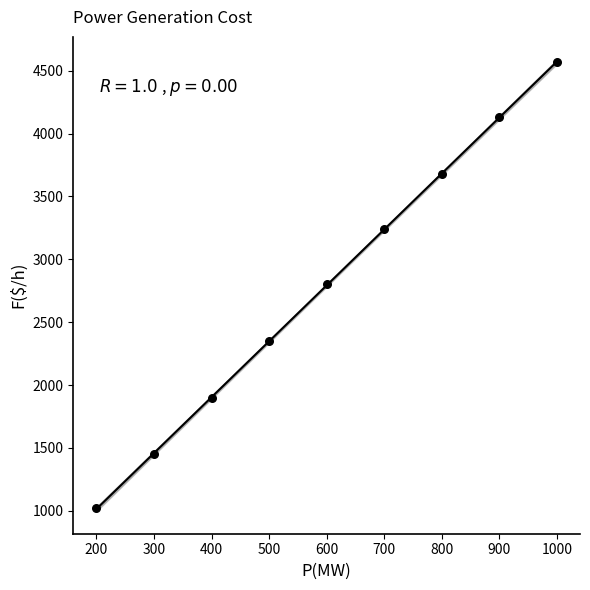

What is the range of X values (max minus min)?

800